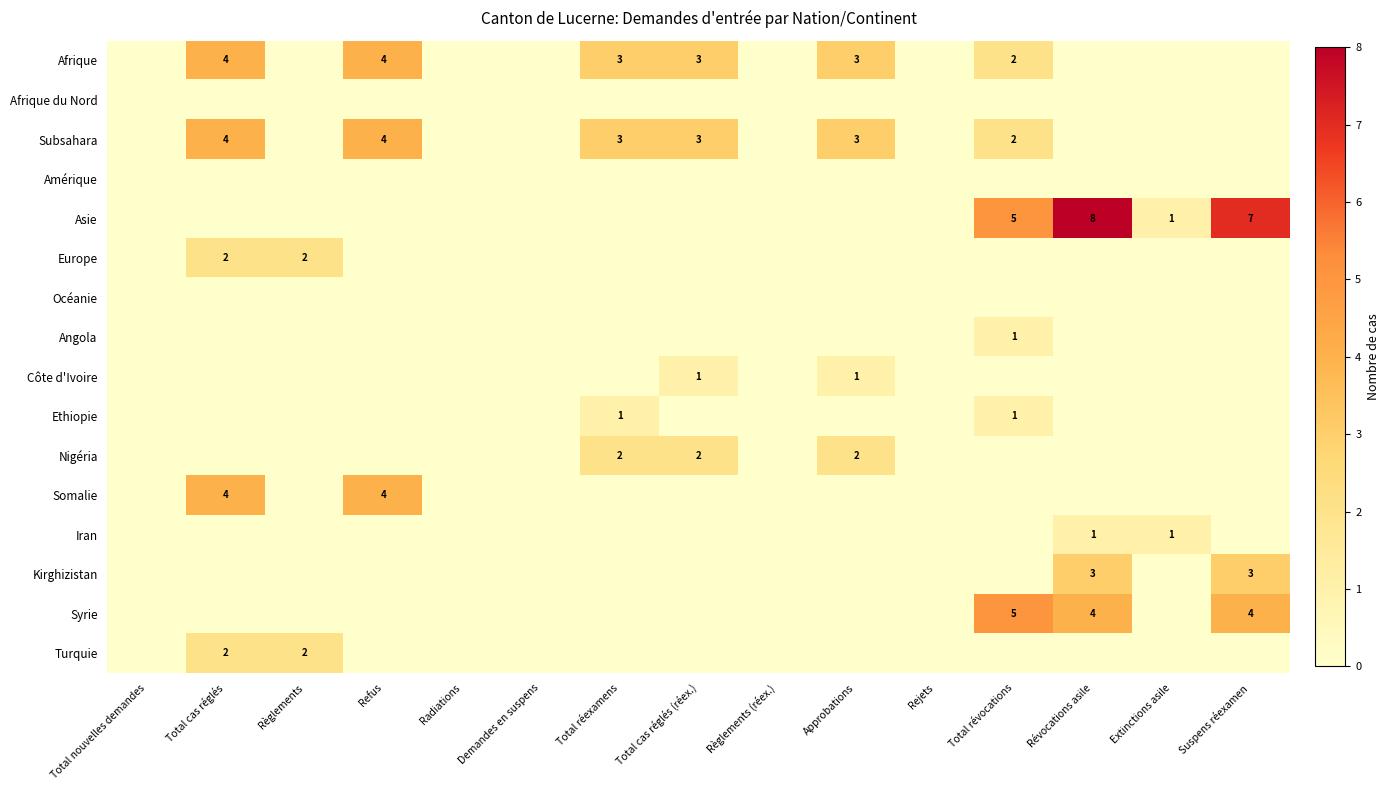

The Syrie series shows 6 at Suspens réexamen. True or false?

False